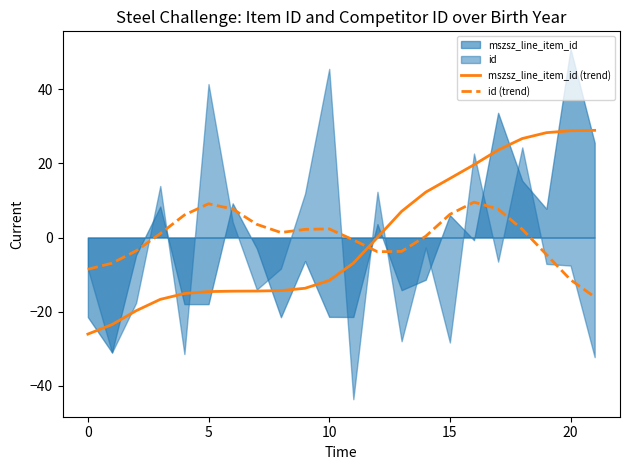

The value of mszsz_line_item_id (trend) at 20 is 9.0. True or false?

False